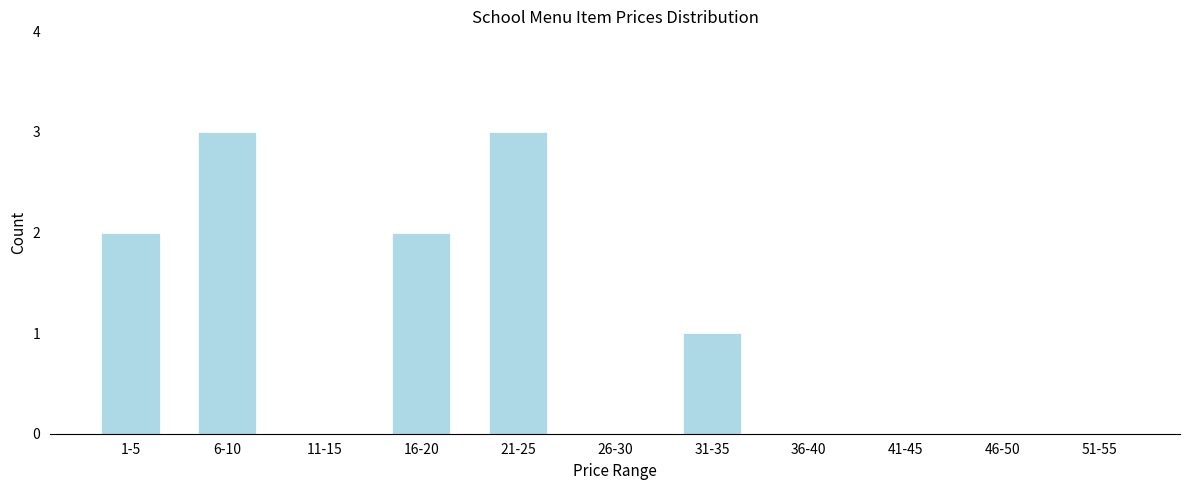

Reading left to right, list all the values displayed in this chart.

1-5=2	6-10=3	11-15=0	16-20=2	21-25=3	26-30=0	31-35=1	36-40=0	41-45=0	46-50=0	51-55=0